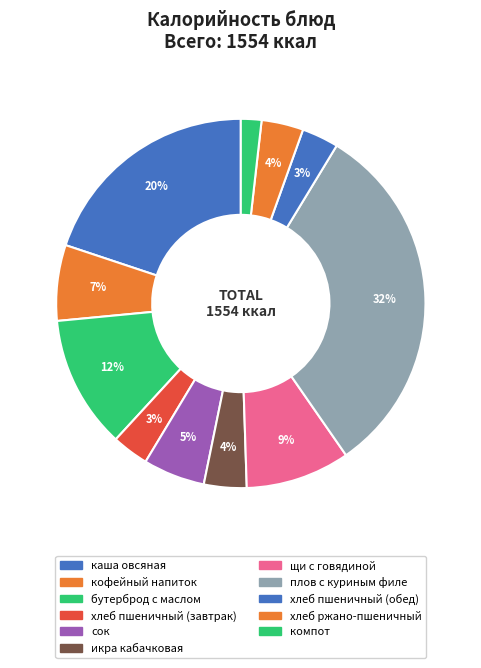

How much of the chart is everything except каша овсяная?

80.1%